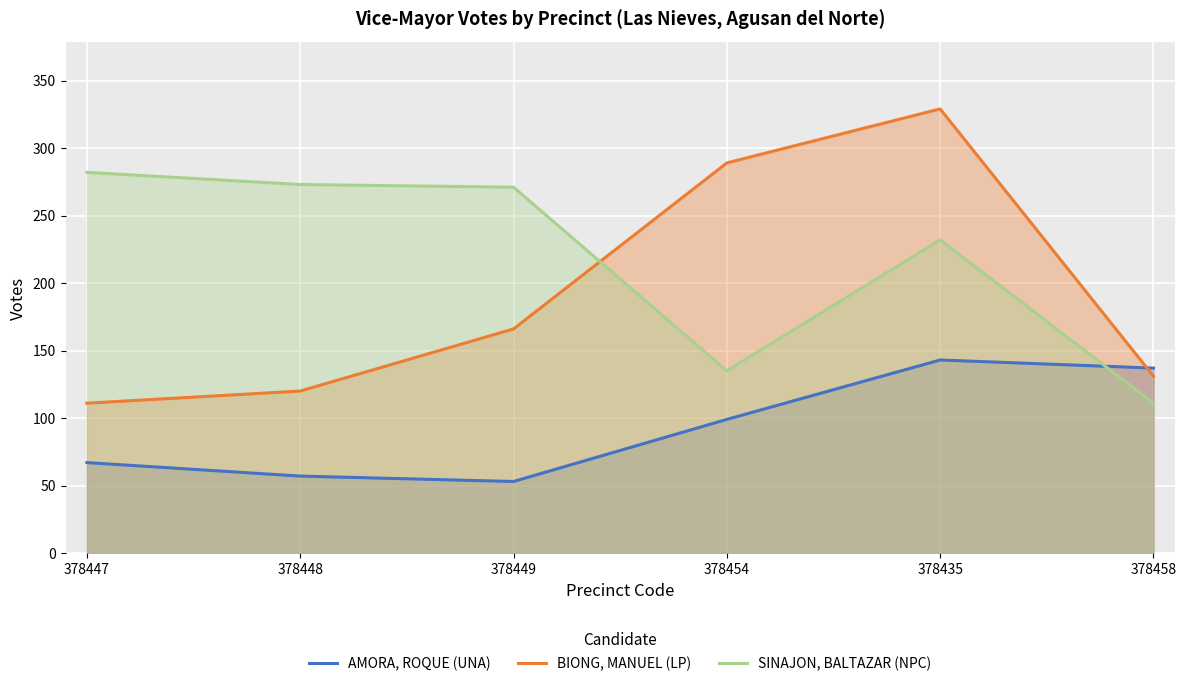

Is it true that BIONG, MANUEL (LP) equals 211 at 378448?

False